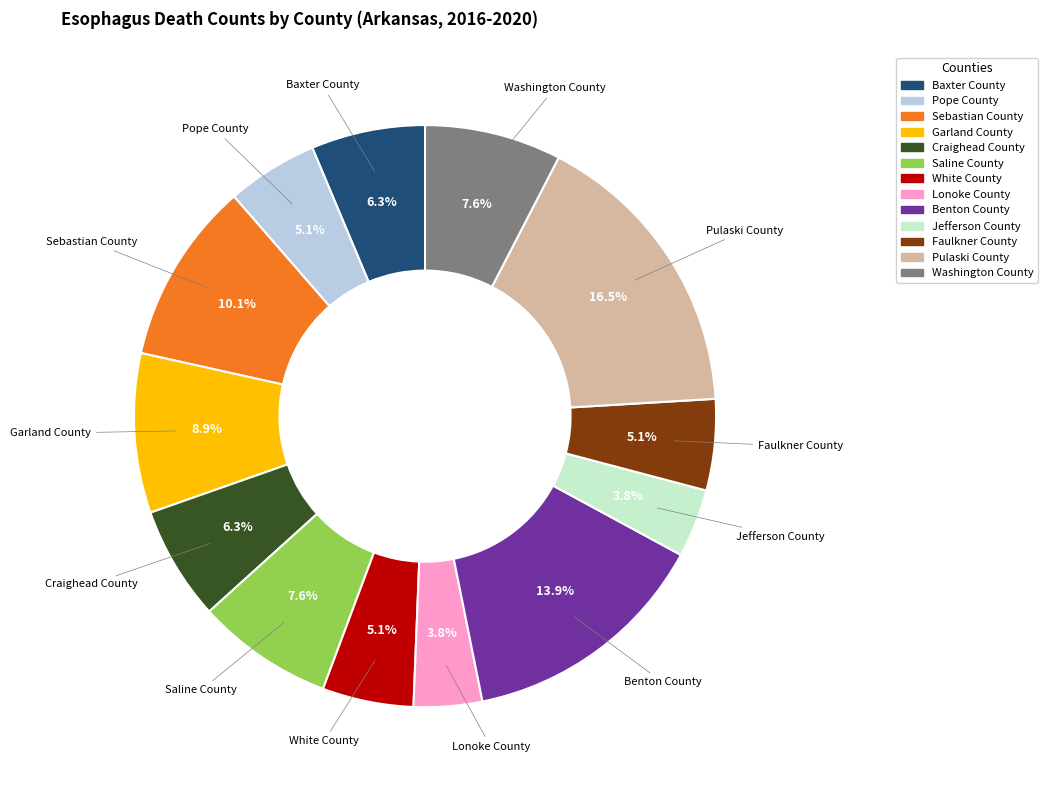

How many slices are in this pie chart?

13